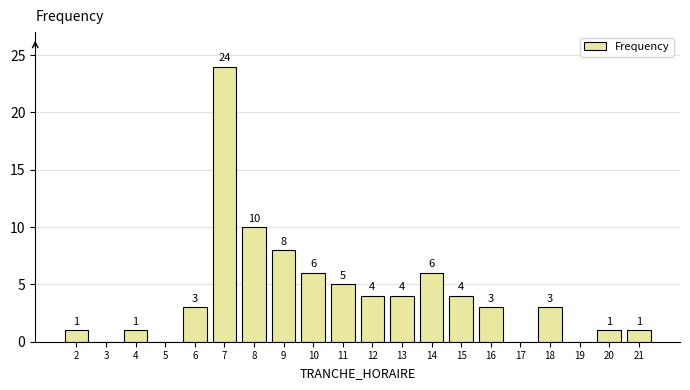

Reading left to right, transcribe all the data shown in this chart.

2=1	3=0	4=1	5=0	6=3	7=24	8=10	9=8	10=6	11=5	12=4	13=4	14=6	15=4	16=3	17=0	18=3	19=0	20=1	21=1